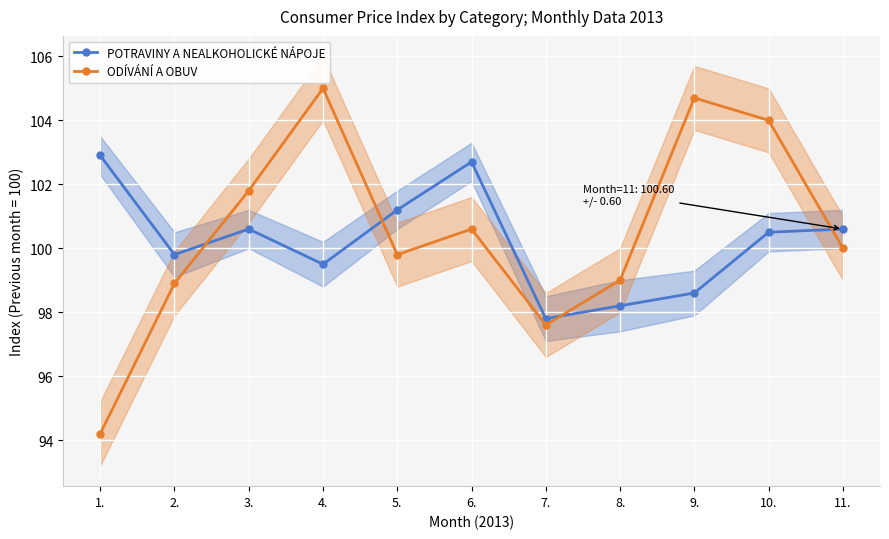

True or false: POTRAVINY A NEALKOHOLICKÉ NÁPOJE and ODÍVÁNÍ A OBUV intersect in this chart.

True